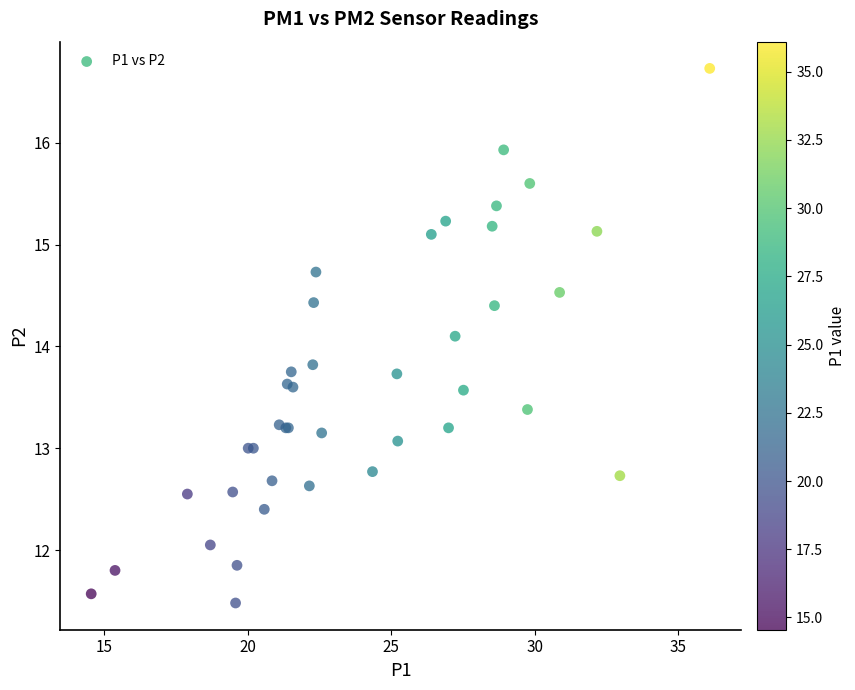

What Y value in the scatter plot is closest to 14?

14.1